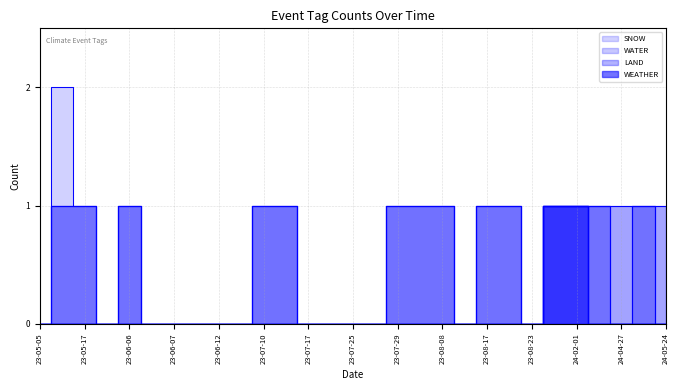

Reading left to right, extract all data points from this chart.

WEATHER: 0	0	0	0	0	0	0	0	0	0	0	0	0	0	0	0	0	0	0	0	0	0	0	1	1	0	0	0	0
LAND: 0	1	1	0	1	0	0	0	0	0	1	1	0	0	0	0	1	1	1	0	1	1	0	0	0	1	0	1	0
WATER: 0	0	0	0	0	0	0	0	0	0	0	0	0	0	0	0	0	0	0	0	0	0	0	0	0	0	1	0	1
SNOW: 0	1	0	0	0	0	0	0	0	0	0	0	0	0	0	0	0	0	0	0	0	0	0	0	0	0	0	0	0